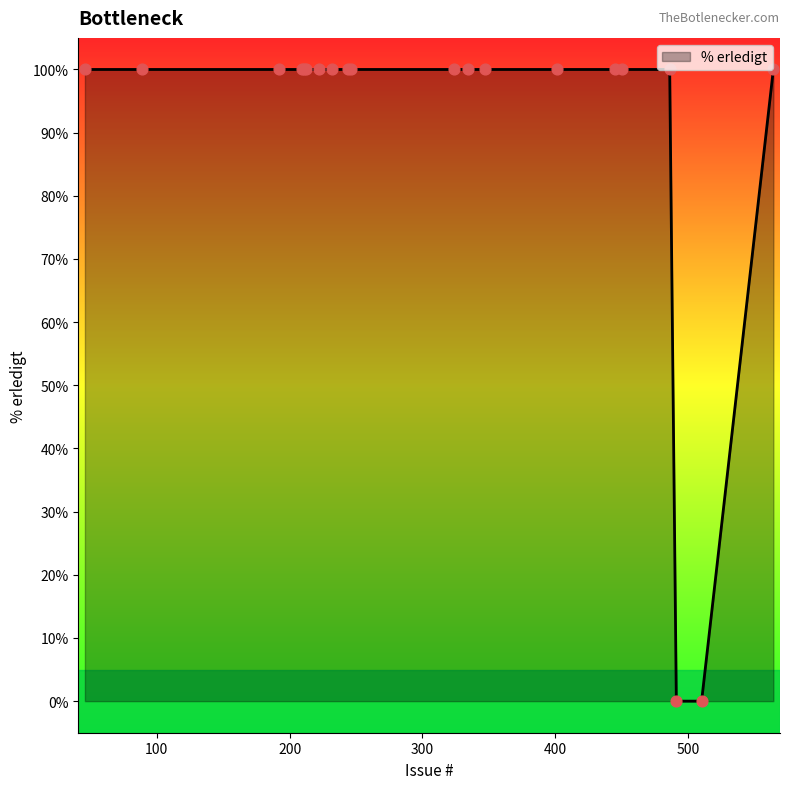

What is the maximum value shown in the chart?

100